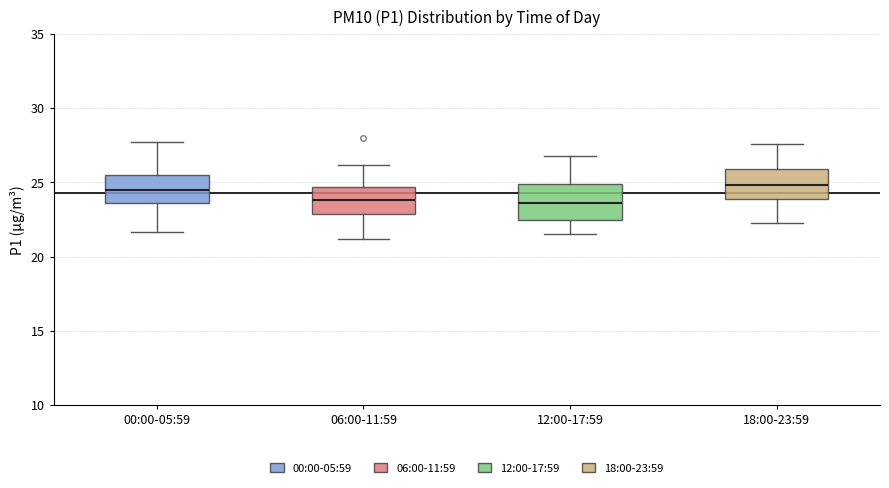

Where is the upper edge of the box for 06:00-11:59 on the y-axis? The values are not printed on the chart, so give them approximately, as read against the axis.

24.5